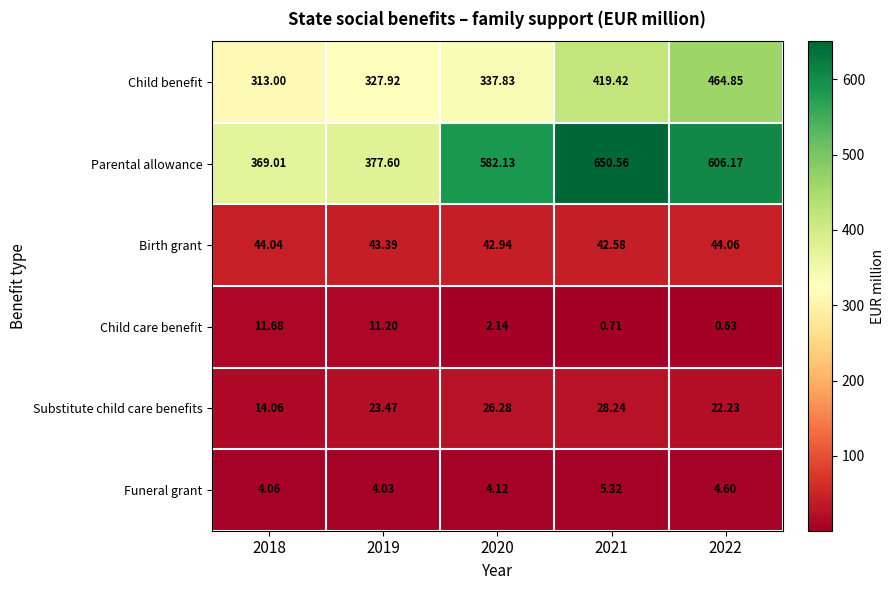

At 2020, list the series in order from largest to smallest.

Parental allowance, Child benefit, Birth grant, Substitute child care benefits, Funeral grant, Child care benefit